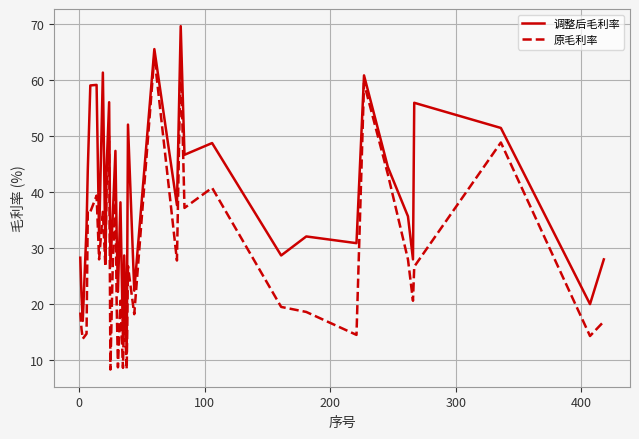

What is the smallest value displayed?

8.3